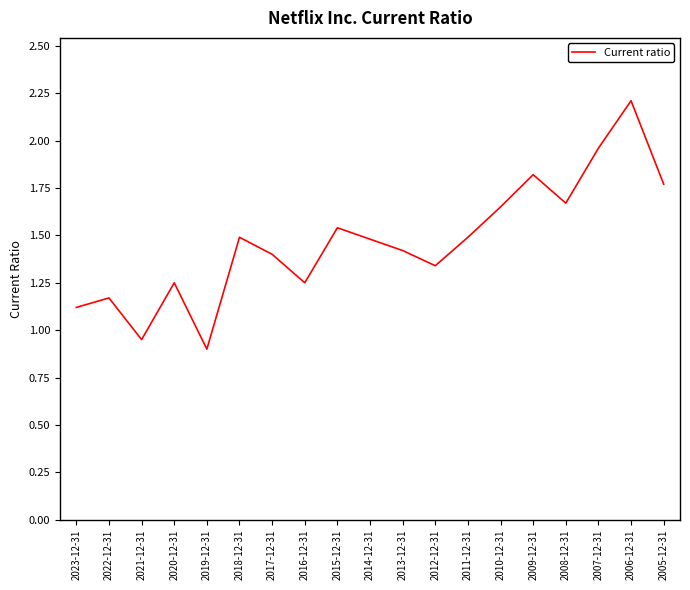

How many series are shown in this chart?

1